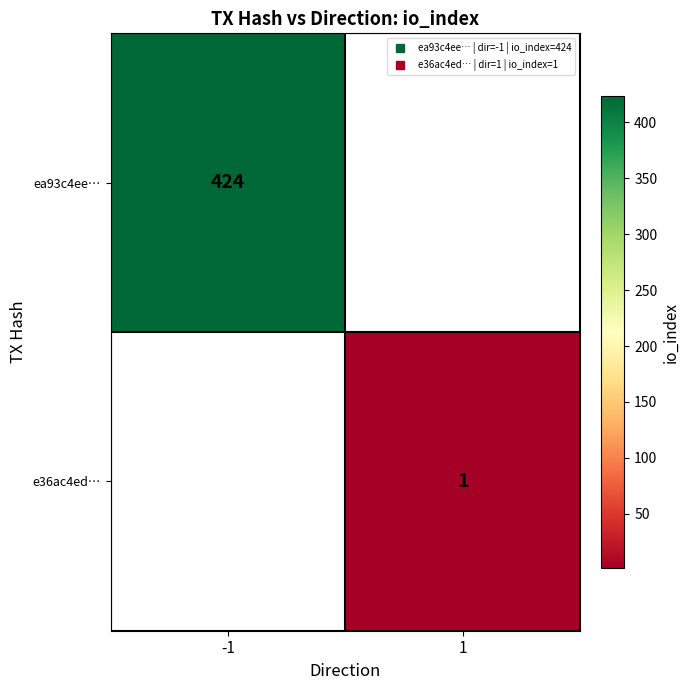

Is it true that ea93c4ee… equals 634.7 at -1?

False